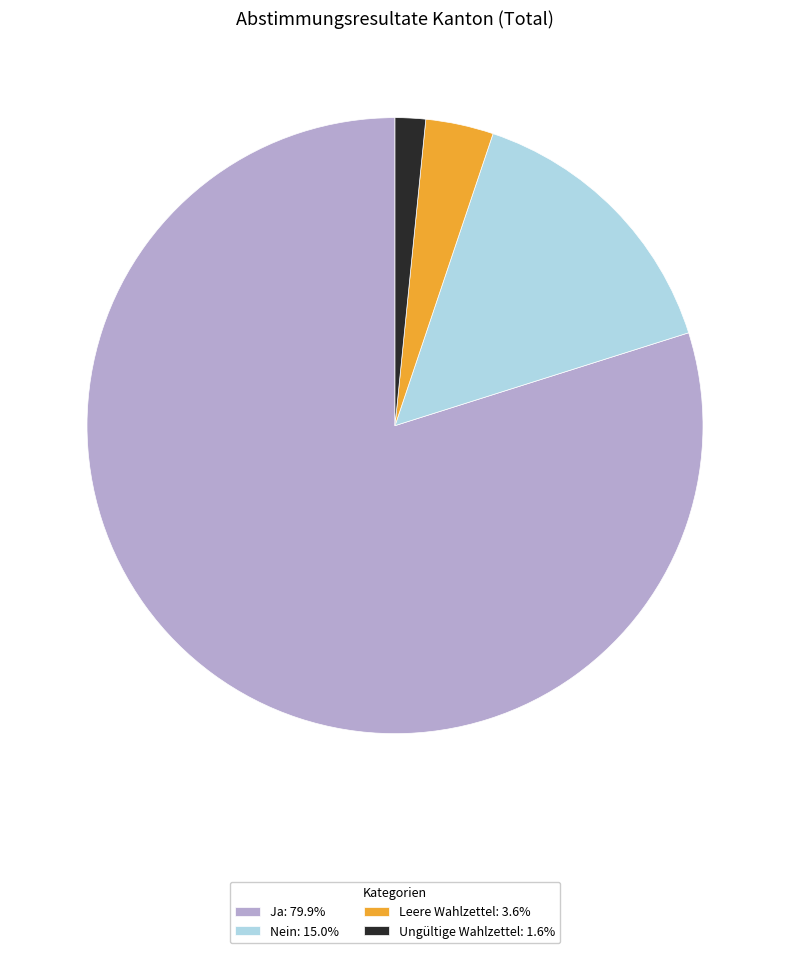

What is the ratio of the value at Ja to the value at Nein?

5.3